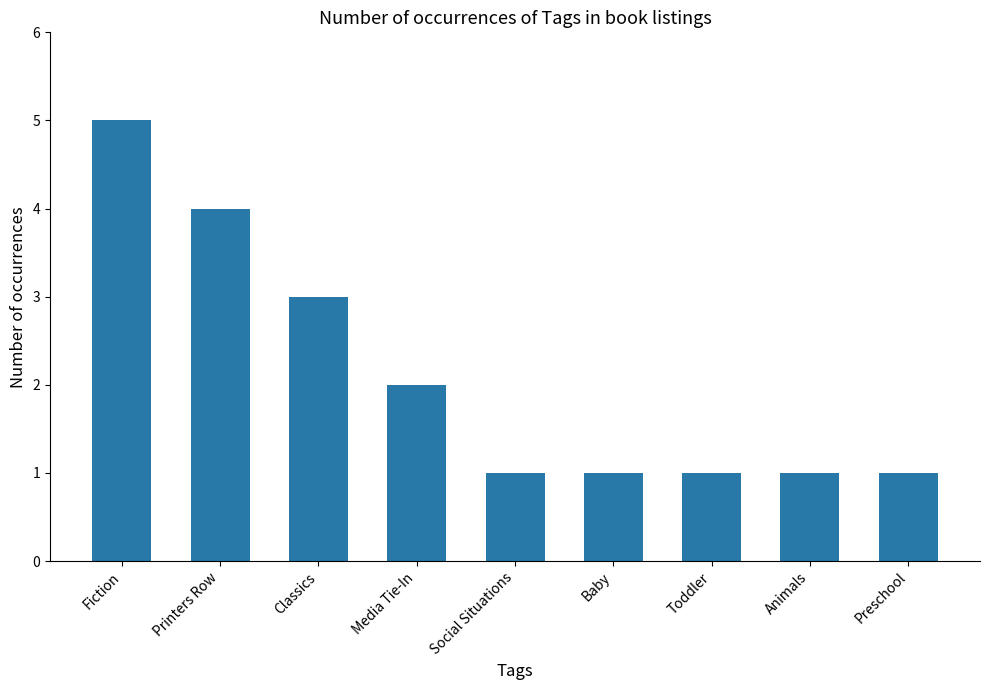

What position from the right is Media Tie-In?

6